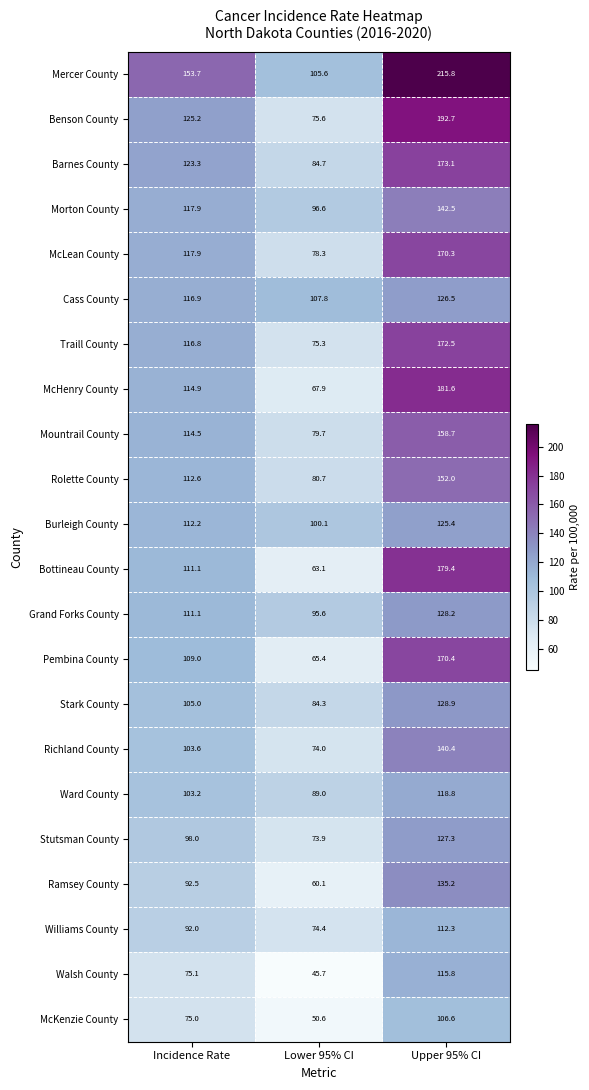

Rank the categories by Ward County value from lowest to highest.

Lower 95% CI, Incidence Rate, Upper 95% CI